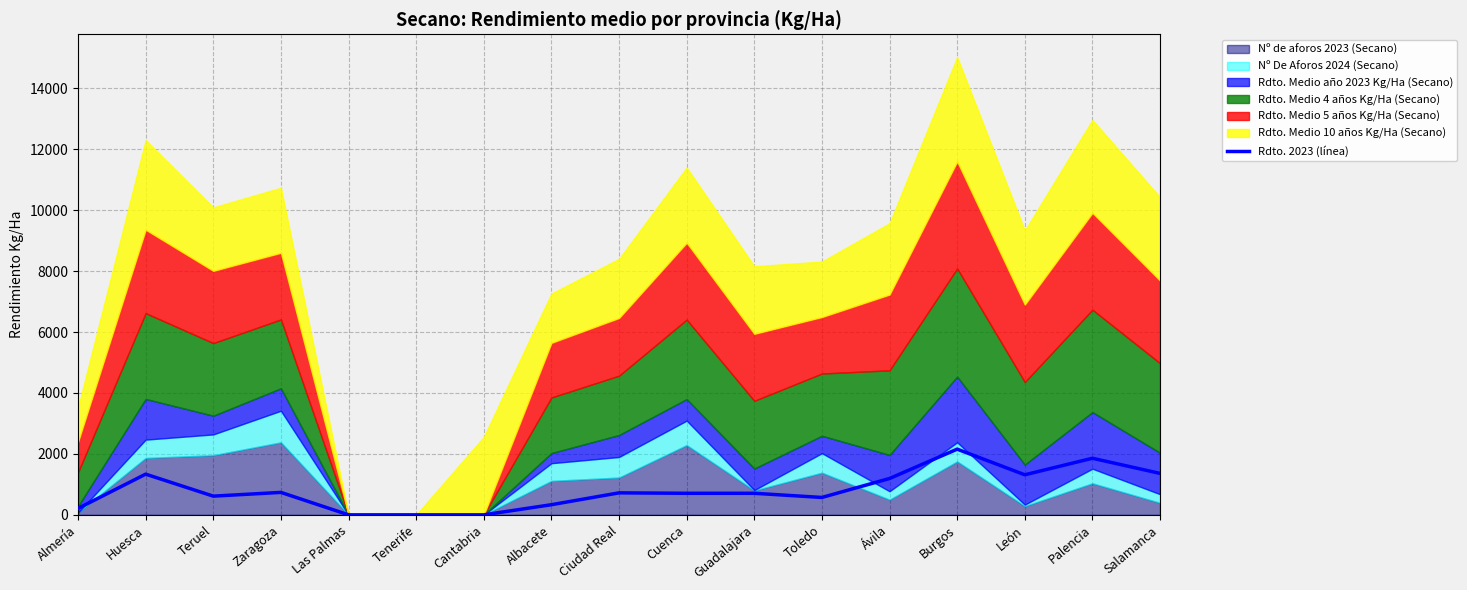

The value at Las Palmas is 0.0. True or false?

True